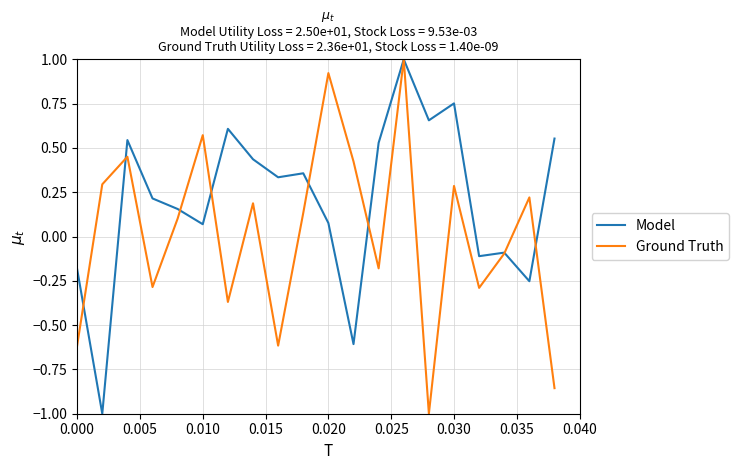

What is the sum of all Model values?

4.0